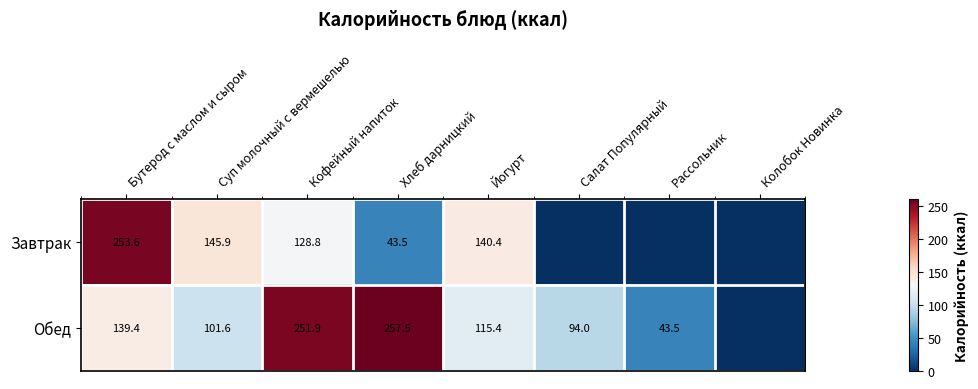

What is the maximum value shown in the chart?

257.5